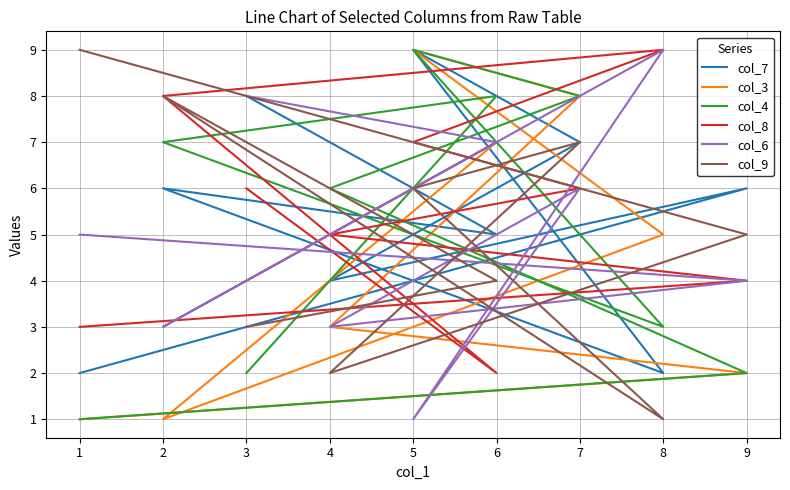

What is the total value across all series at 8?

29